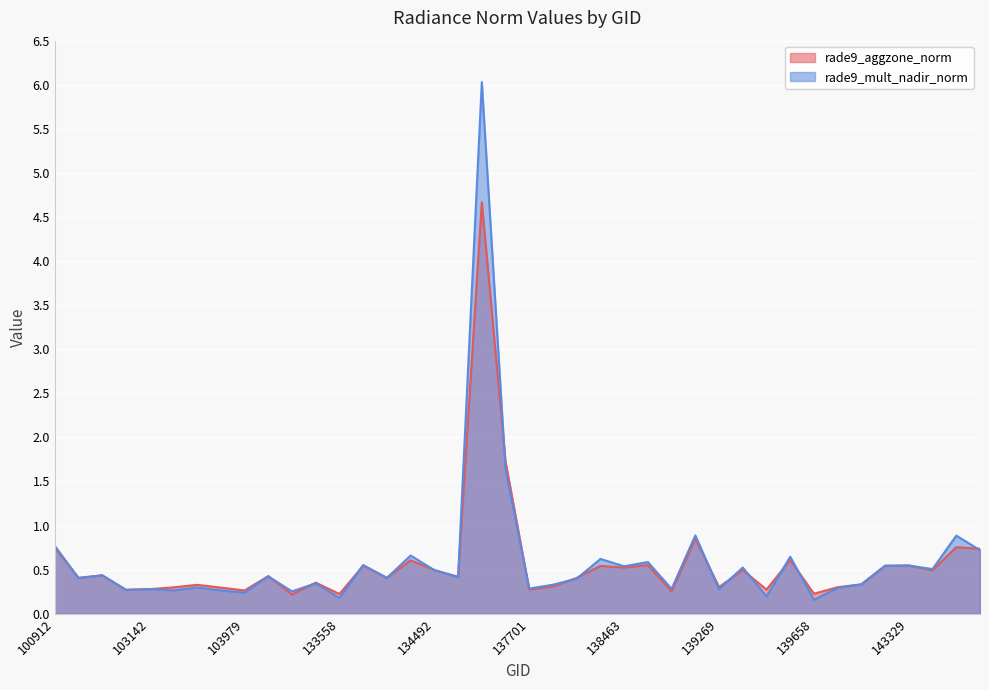

Between which two adjacent categories do rade9_mult_nadir_norm and rade9_aggzone_norm first intersect?

100912 and 102535